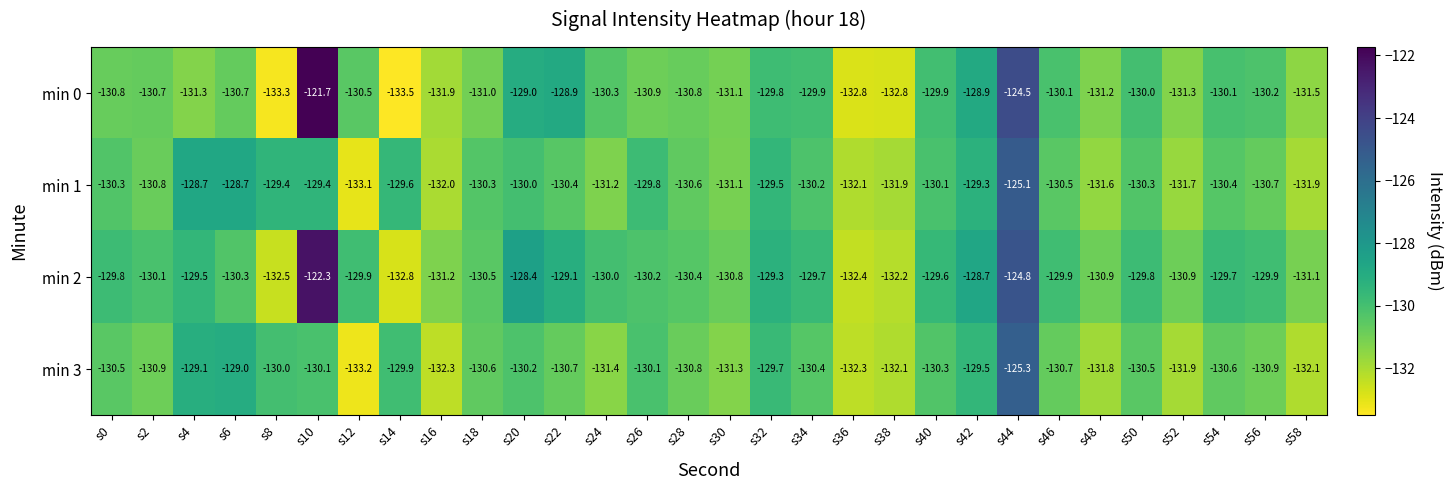

Which series has the largest total across all categories?

min 2